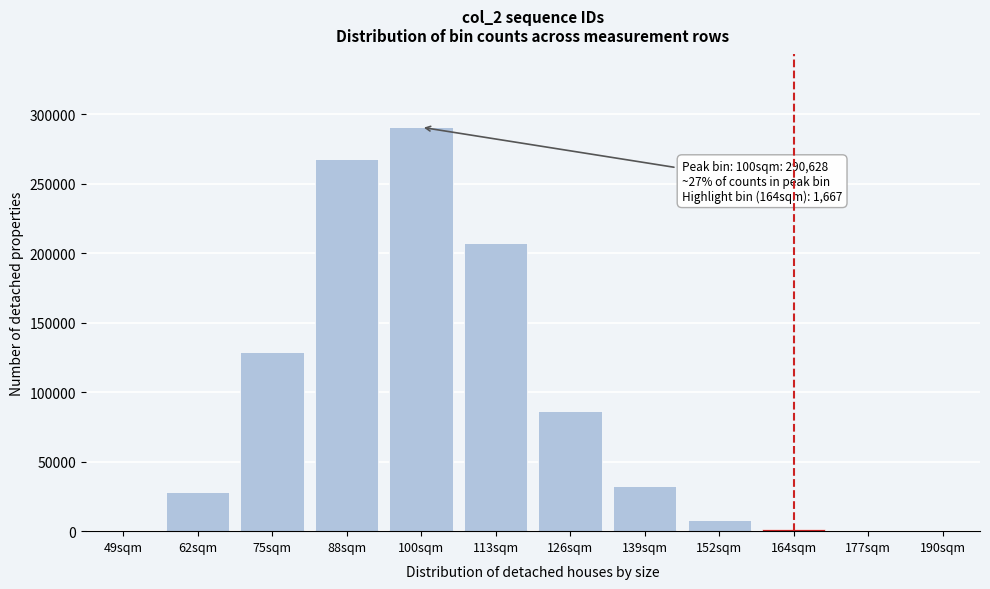

At which label is the value closest to 145334?

75sqm